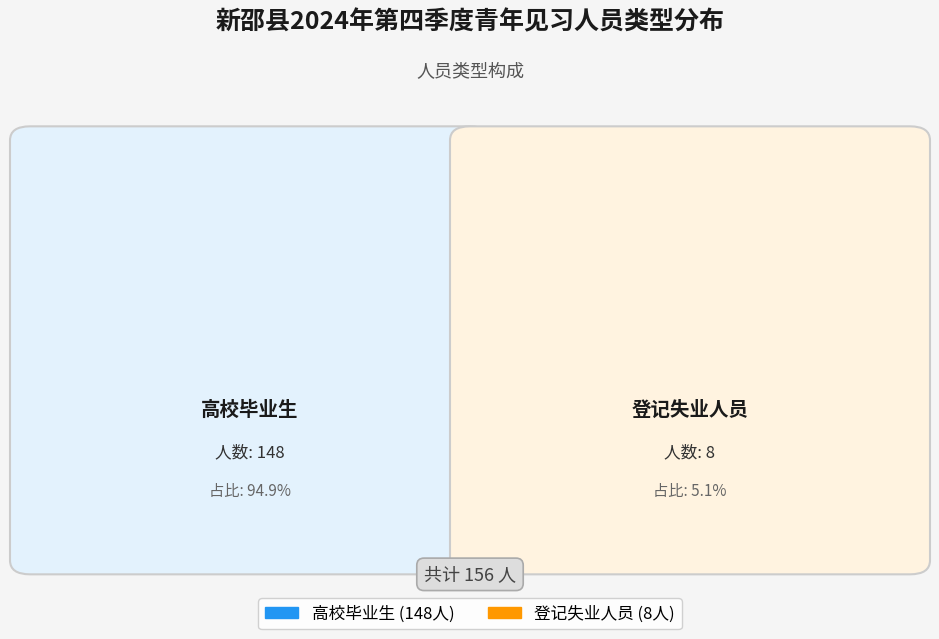

Combined, what portion of the pie is 高校毕业生 and 登记失业人员?

100.0%